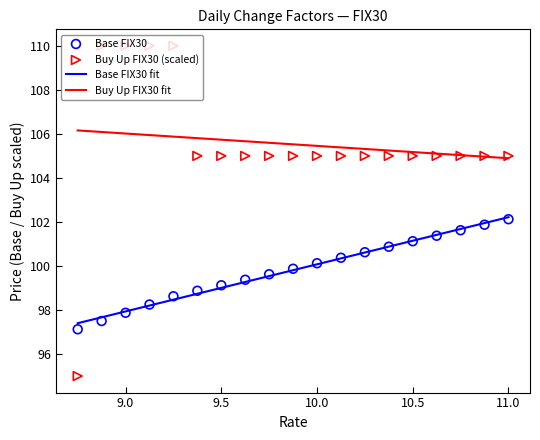

True or false: Base FIX30 fit and Buy Up FIX30 fit cross at least once.

False